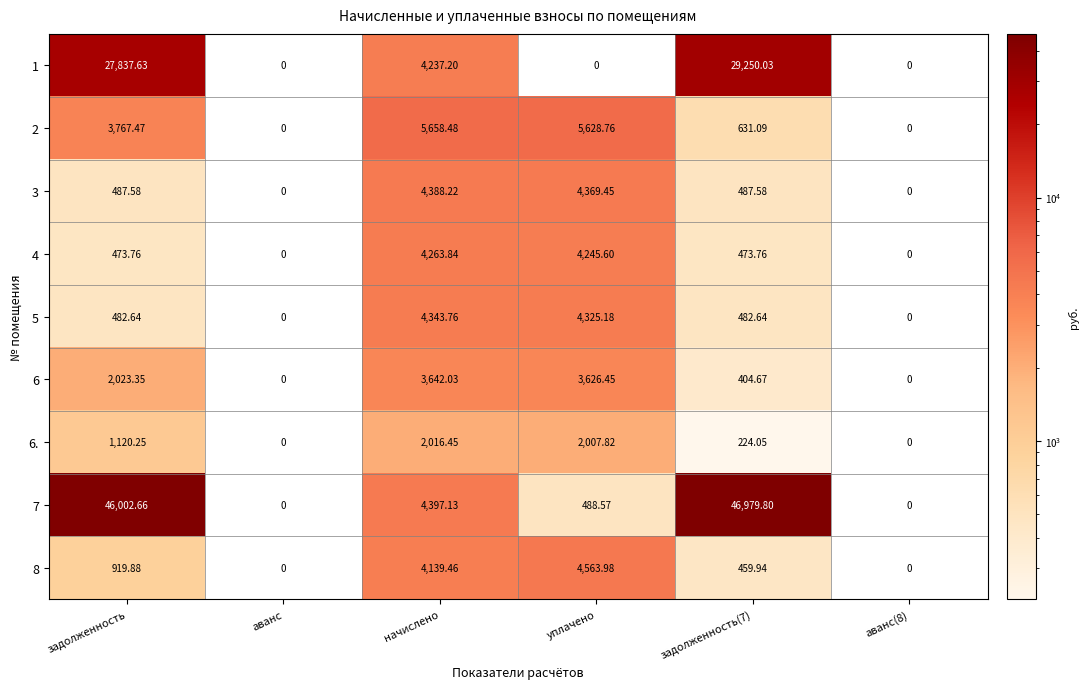

Where does the 8 series first go above 919?

задолженность